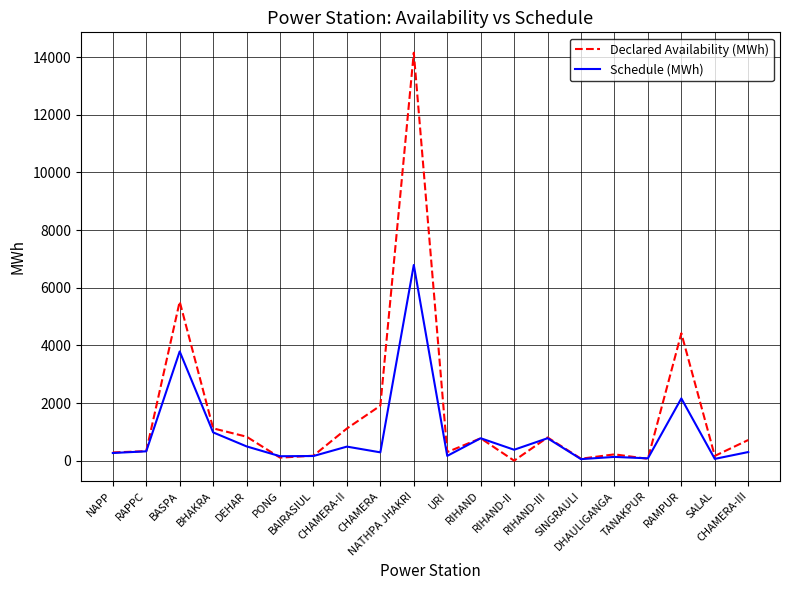

How many distinct data groups are displayed?

2